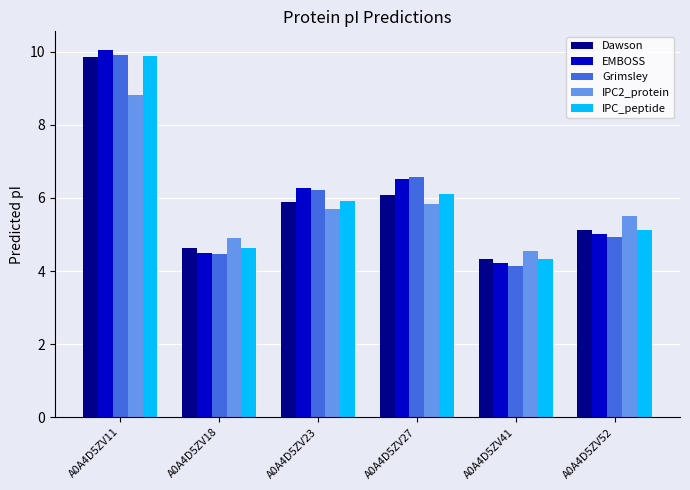

What is the difference between the maximum and minimum values in the Dawson series?

5.5